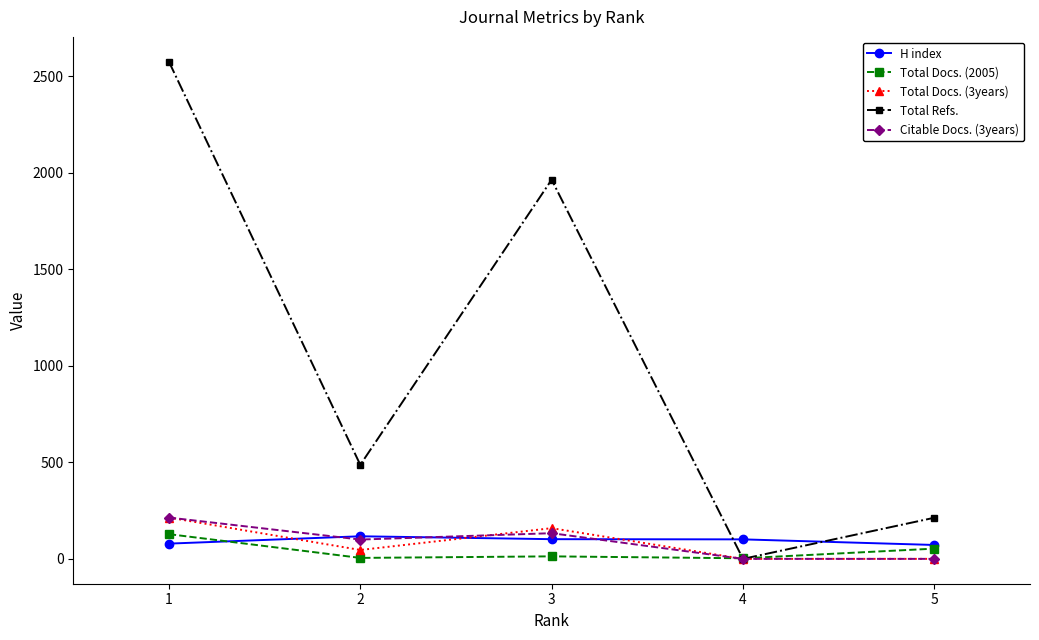

What are all the series names shown in the legend?

H index, Total Docs. (2005), Total Docs. (3years), Total Refs., Citable Docs. (3years)